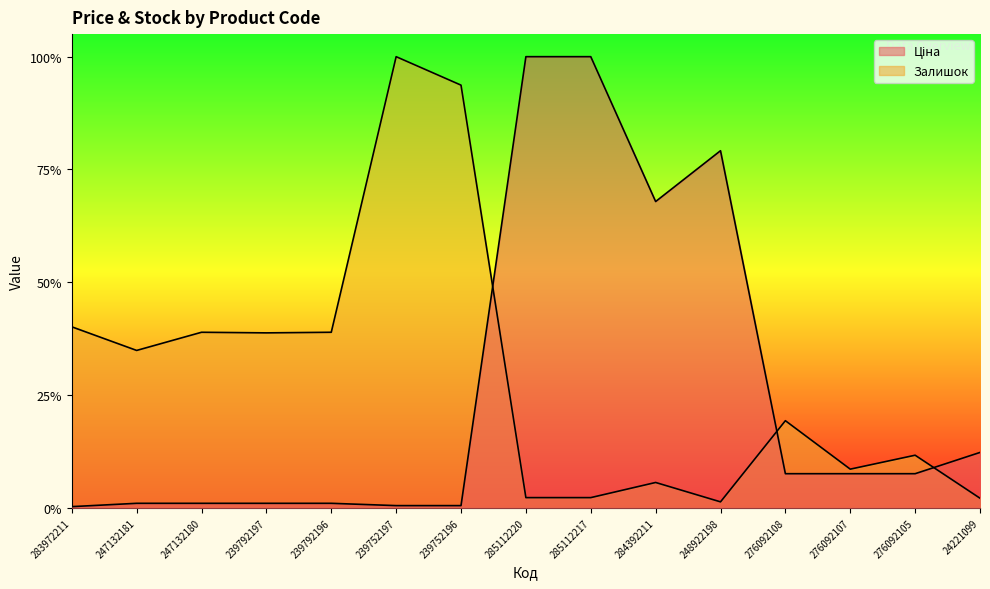

True or false: Ціна has a value of 0.1 at 24221099.

True